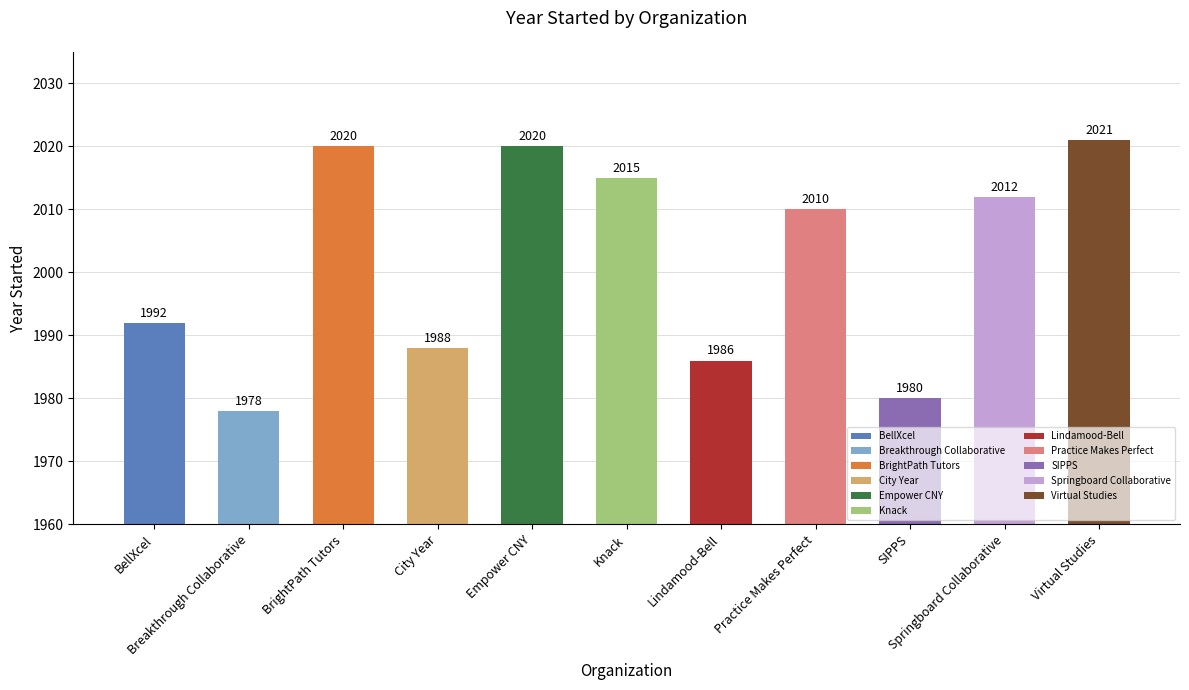

What is the sum of the values at Practice Makes Perfect and BrightPath Tutors?

4030